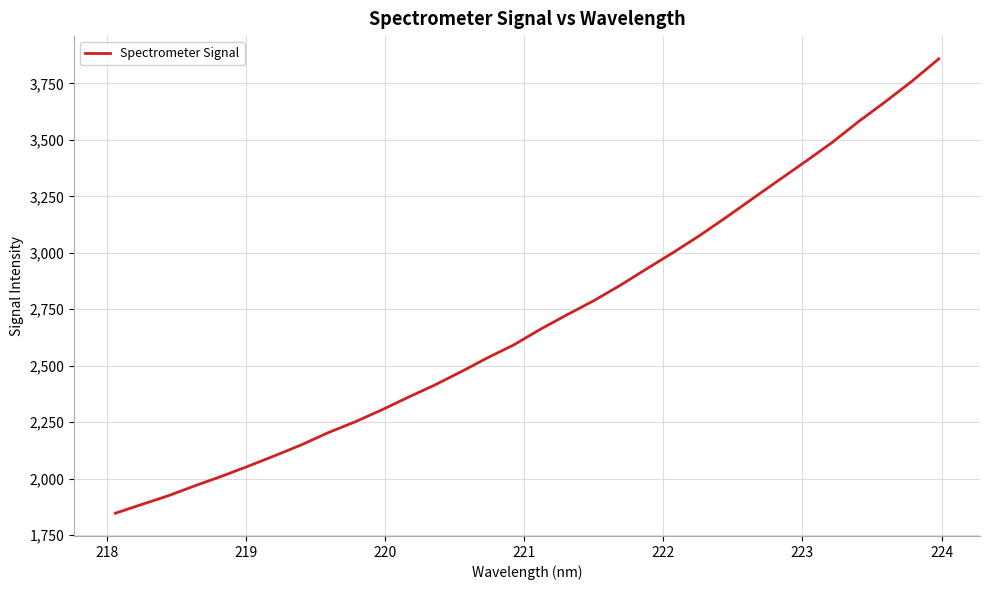

True or false: the data has more than 0 interior local peaks.

False